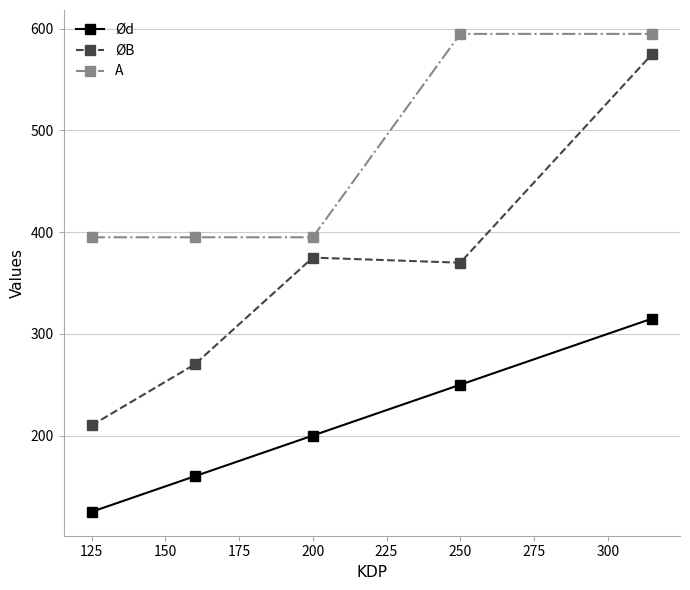

How many data points in Ød are less than 200?

2